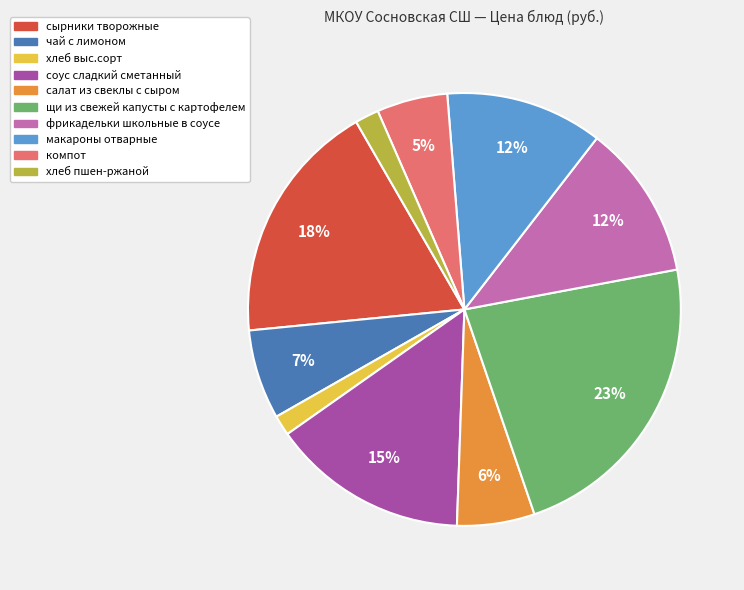

To the nearest percent, what percentage of the pie is компот?

5%